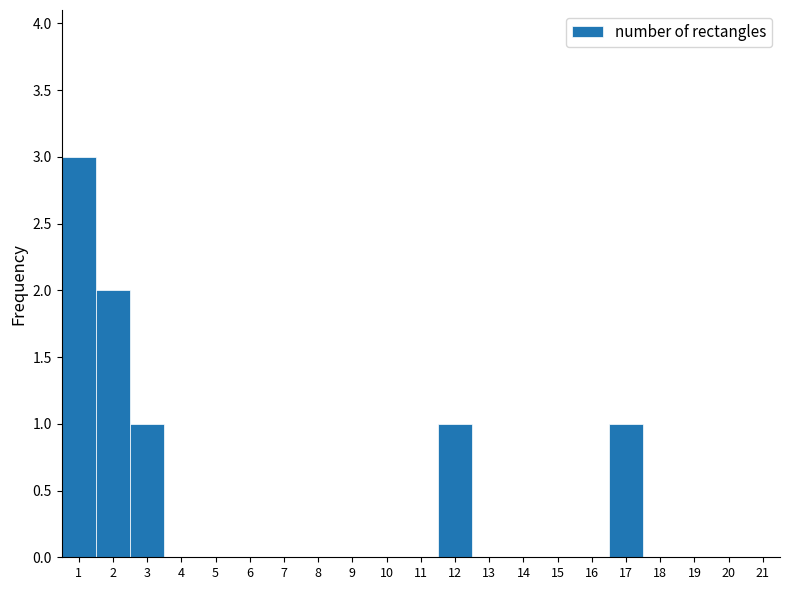

How tall is the bar that spans 0.5 to 1.5 on the x-axis? The values are not printed on the chart, so give them approximately, as read against the axis.

3